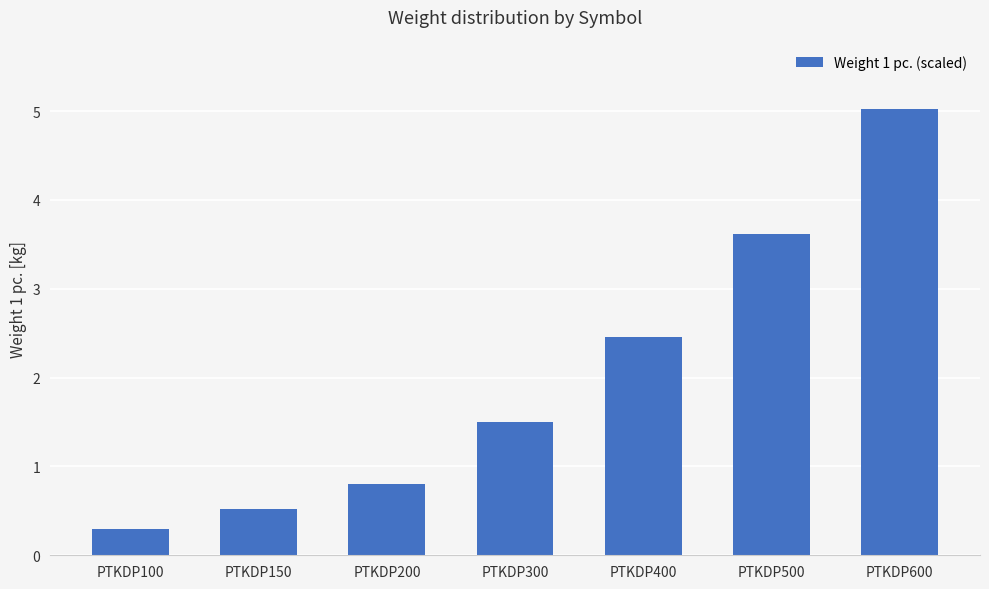

Read the value at PTKDP150.

0.5